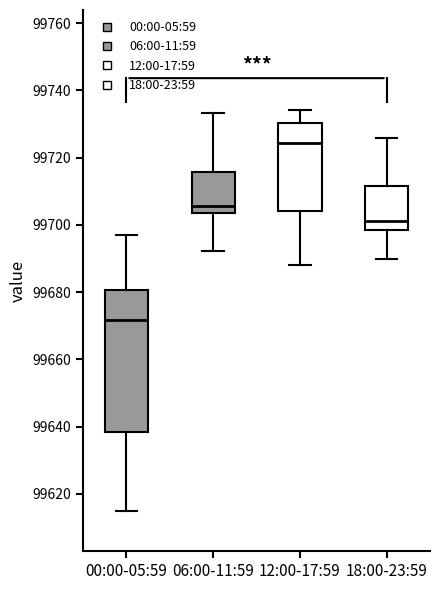

Which box is the tallest, from its lower edge to its upper edge?

00:00-05:59